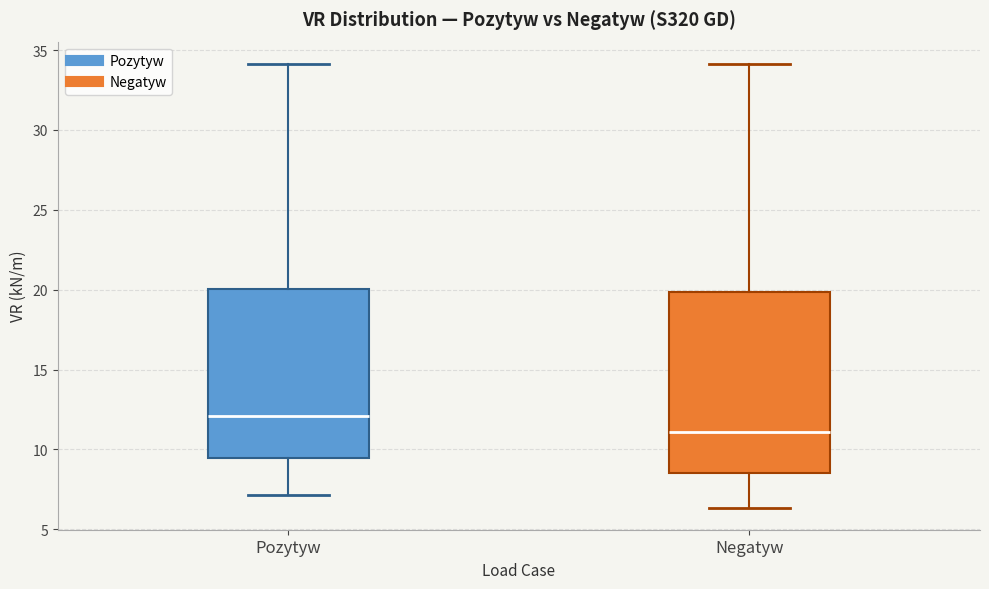

Where does the lower whisker of the box for Pozytyw end on the y-axis? The values are not printed on the chart, so give them approximately, as read against the axis.

7.0